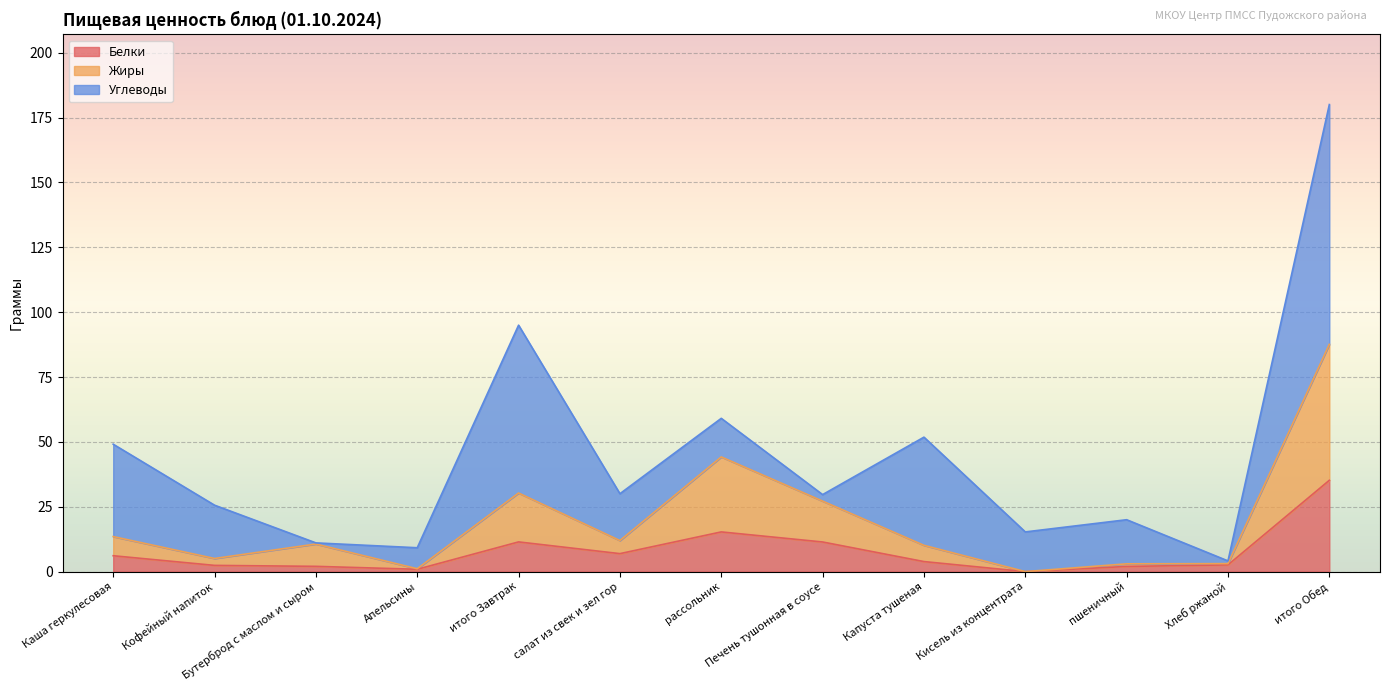

The Белки series shows 0.9 at Апельсины. True or false?

True